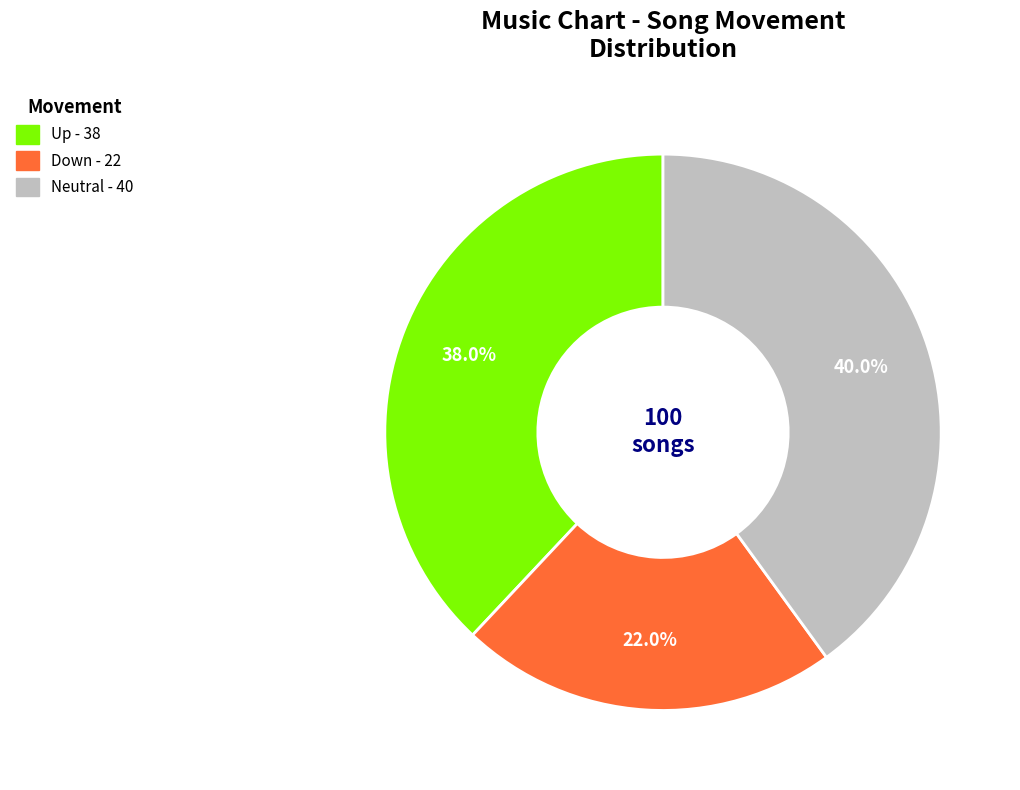

Is there any slice that represents more than half of the pie?

No